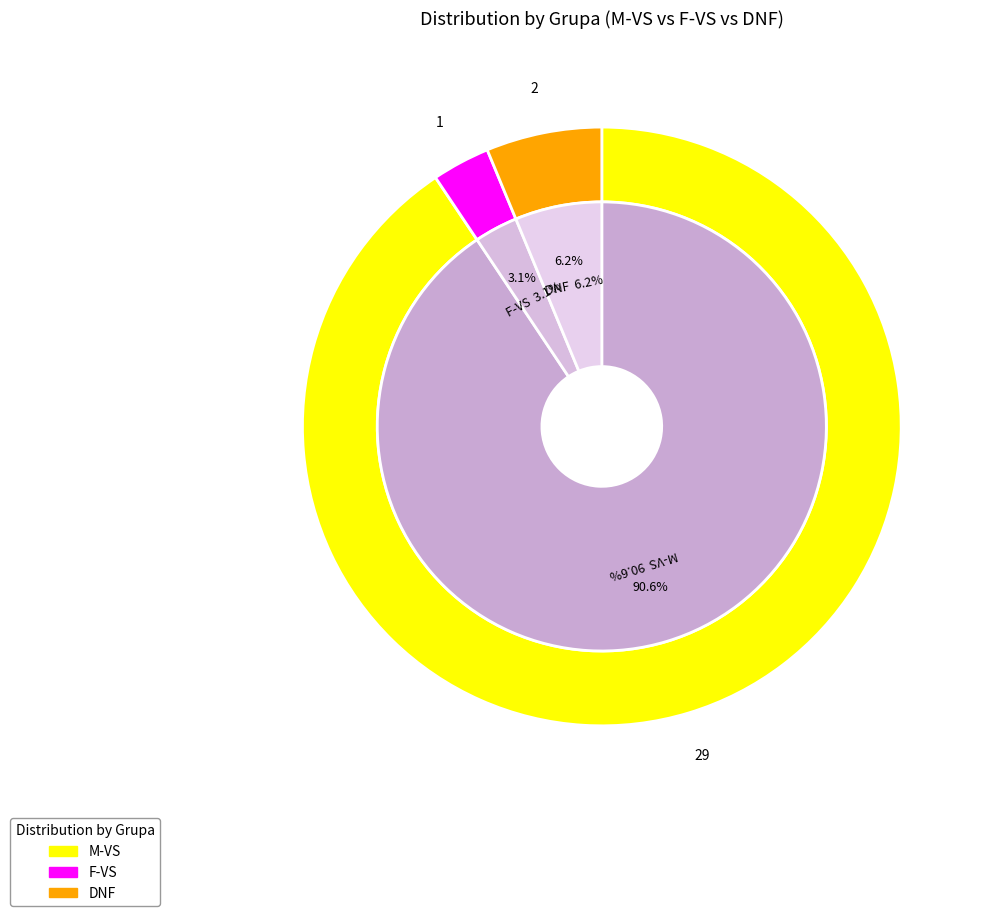

What percentage is the DNF slice, to the nearest percent?

6%